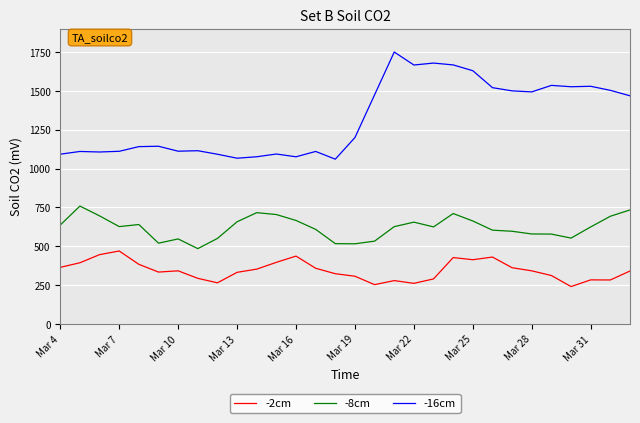

Which series has the largest range (max minus min)?

-16cm